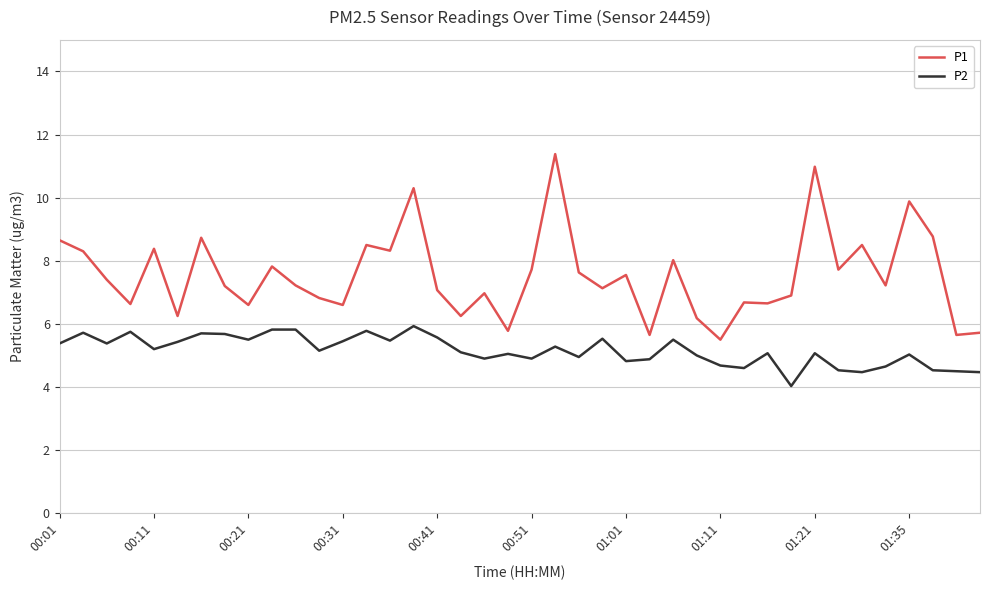

Which series has the largest range (max minus min)?

P1